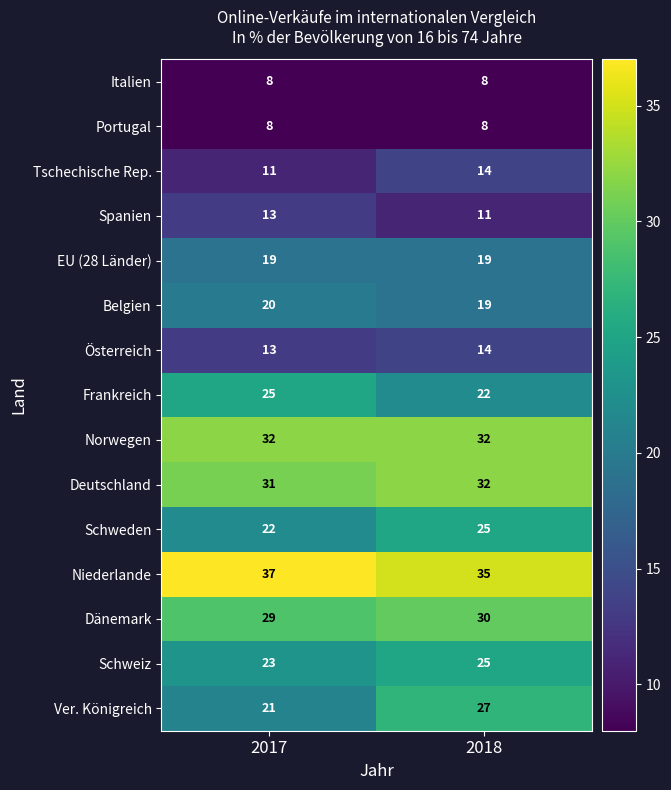

At which category does the chart reach its peak across all series?

2017